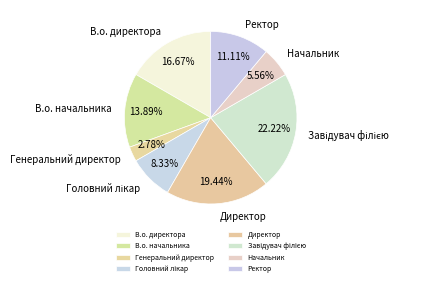

To the nearest percent, what is the difference between the Начальник and В.о. начальника slice percentages?

8%